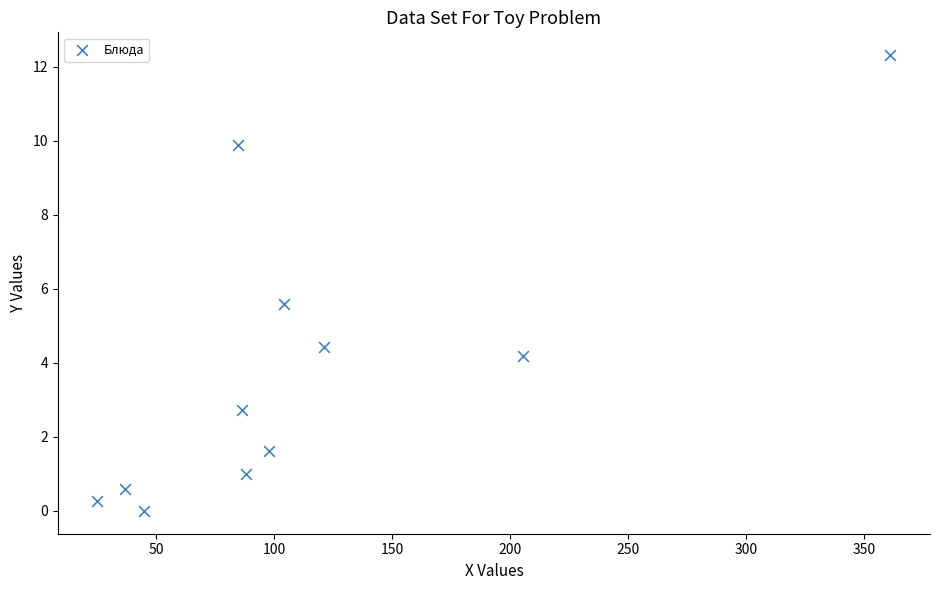

What Y value in the scatter plot is closest to 6?

5.6